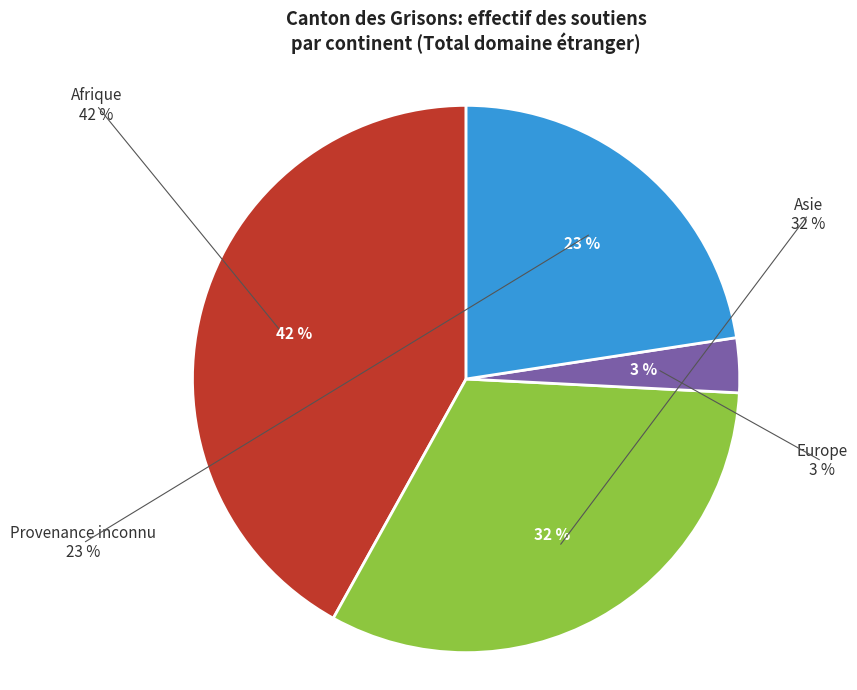

To the nearest percent, what is the difference between the Europe and Afrique slice percentages?

39%